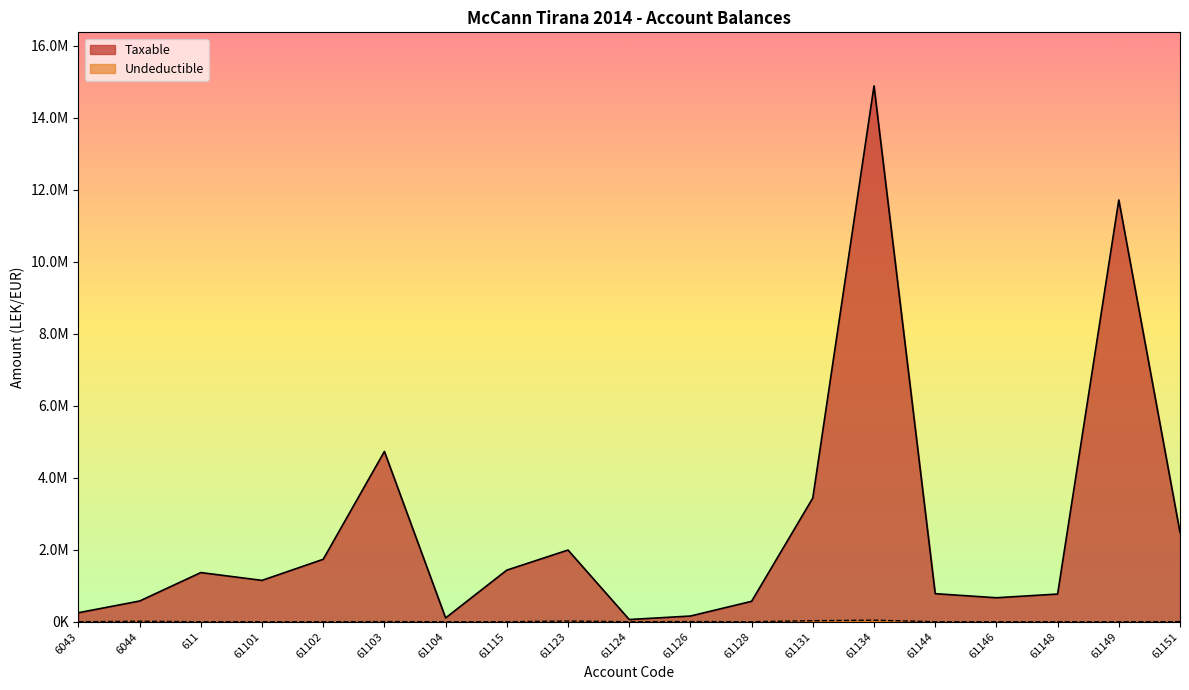

Does the chart have visible grid lines?

No